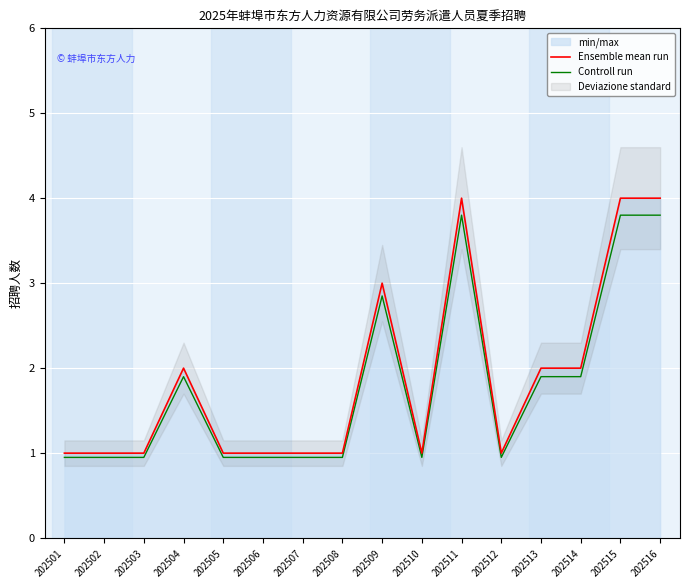

What is the total value across all series at 202512?

1.9